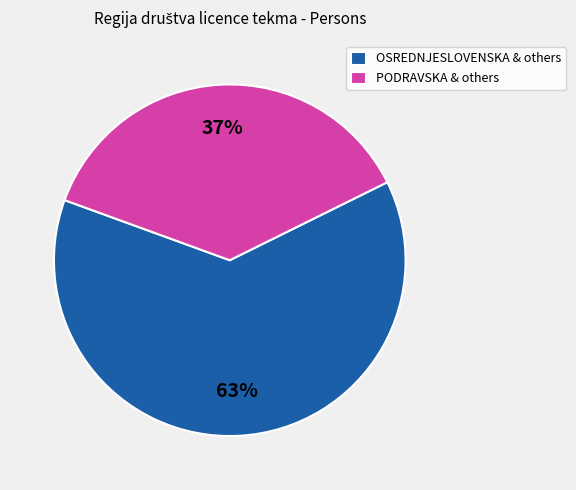

True or false: OSREDNJESLOVENSKA & others accounts for 63% of the total.

True